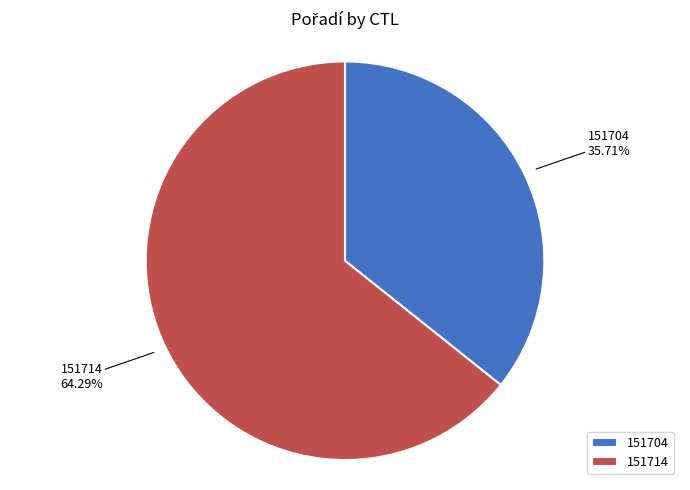

Is 151714 the majority of the pie?

Yes